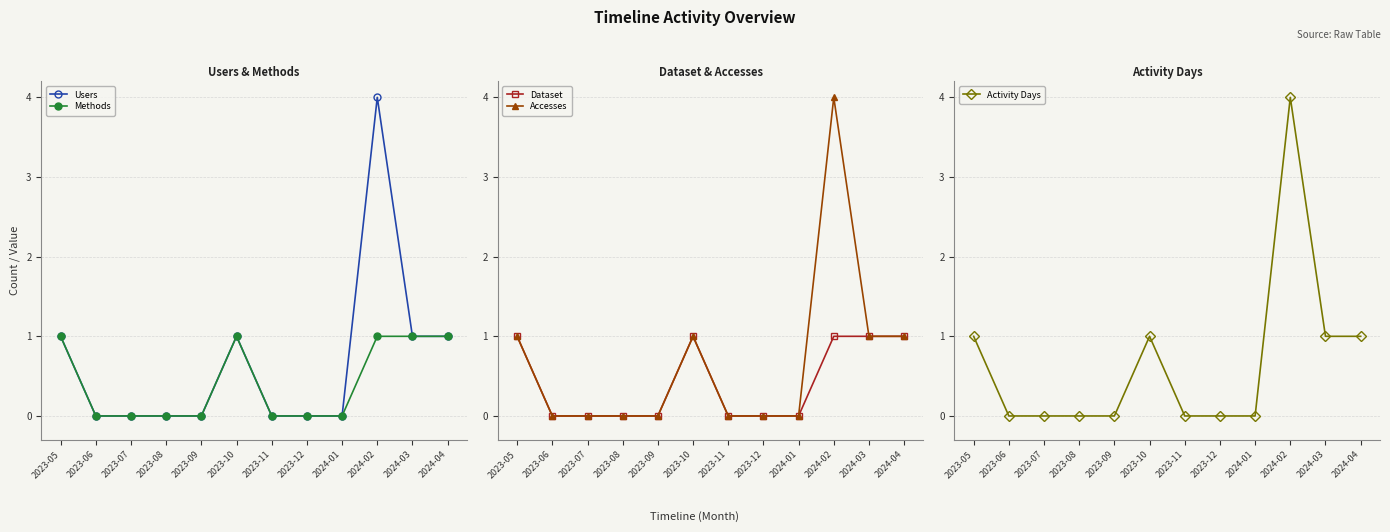

Is it true that Users equals 4 at 2024-02?

True